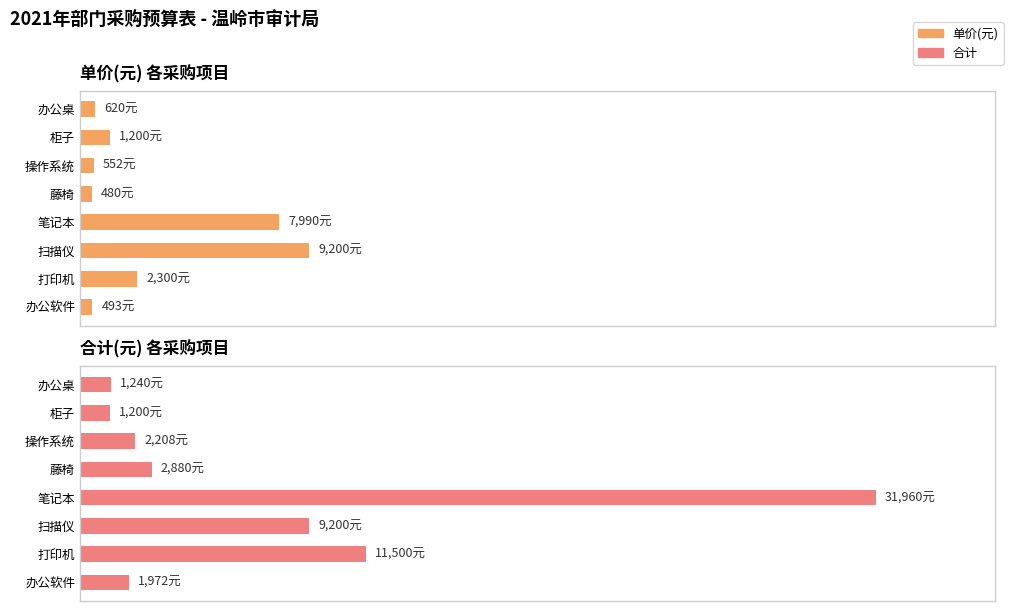

What are all the series names shown in the legend?

单价(元), 合计